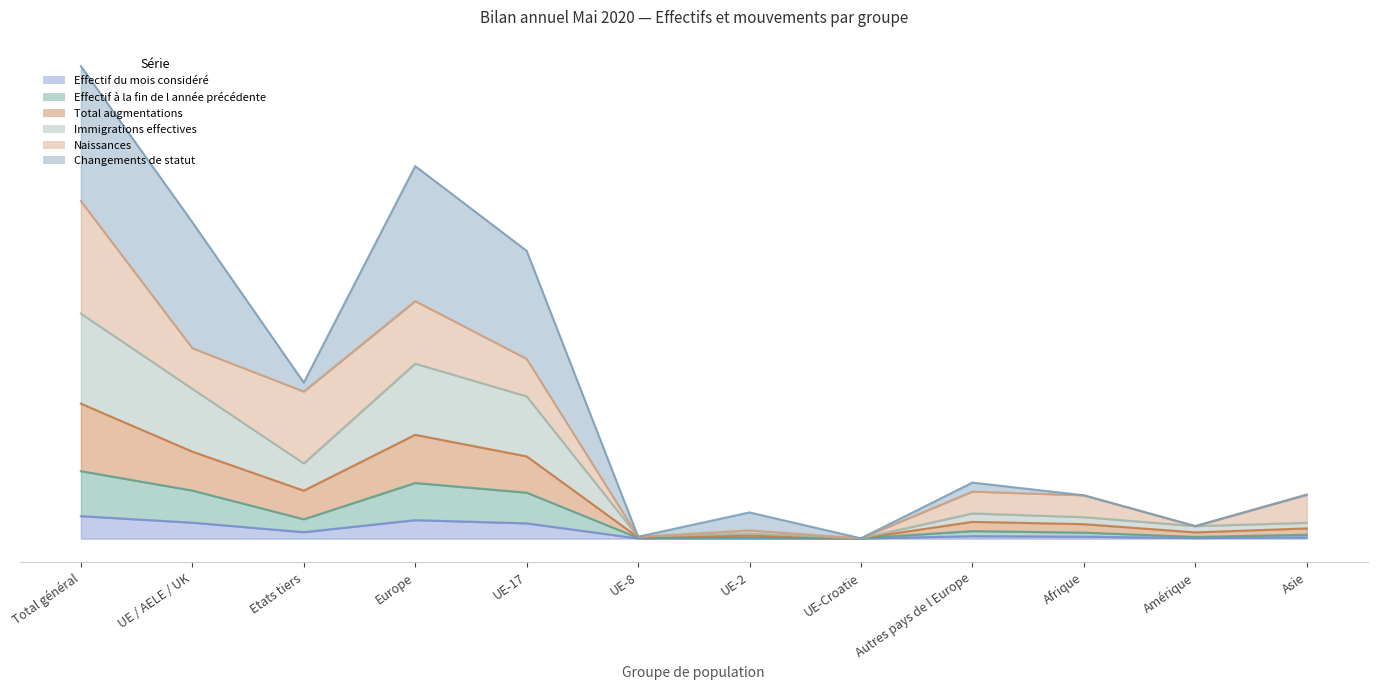

Which category has the lowest value in the Immigrations effectives series?

UE-Croatie